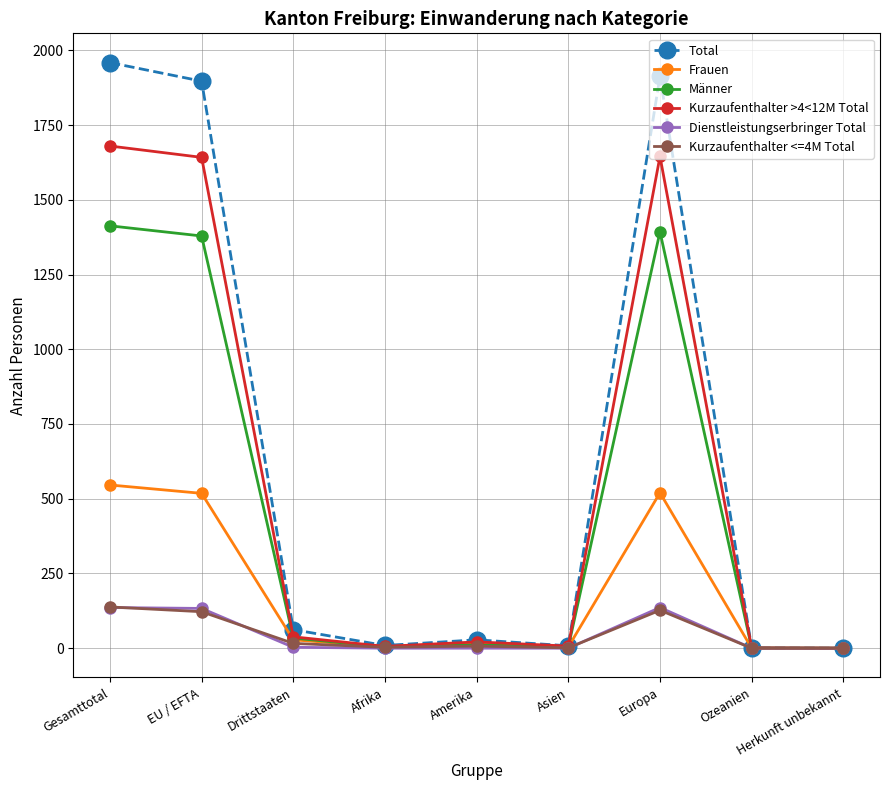

How many lines are shown in the chart?

6